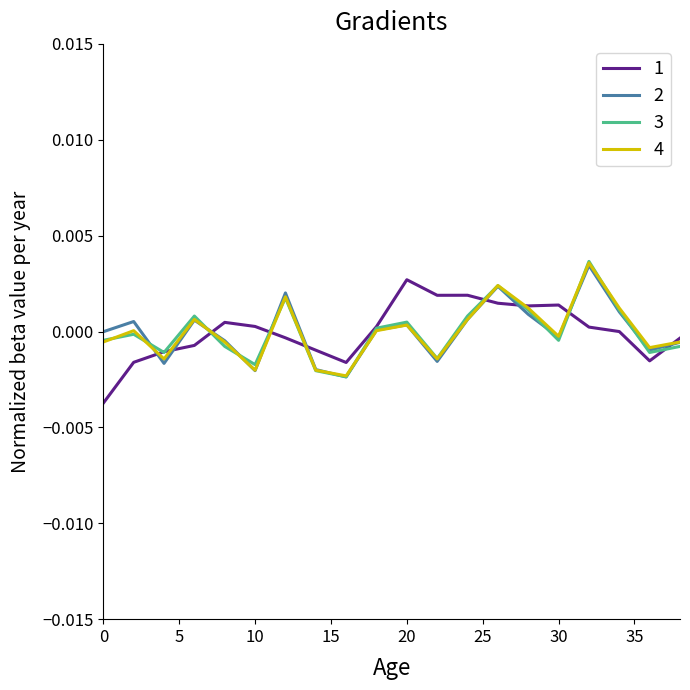

What are all the series names shown in the legend?

1, 2, 3, 4